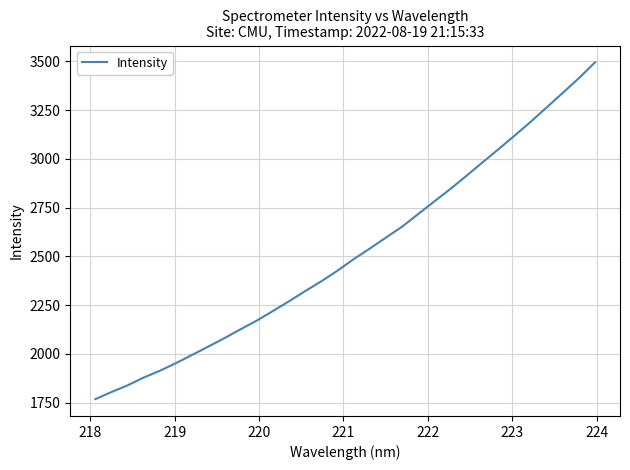

What is the minimum value shown in the chart?

1768.3